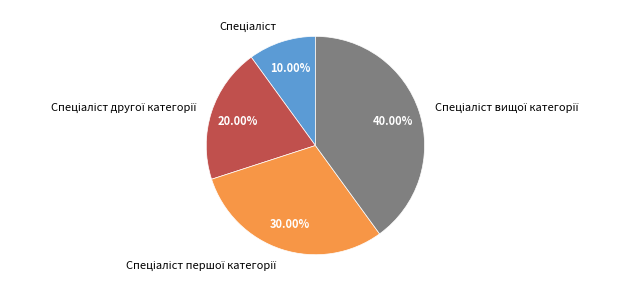

How many slices are in this pie chart?

4